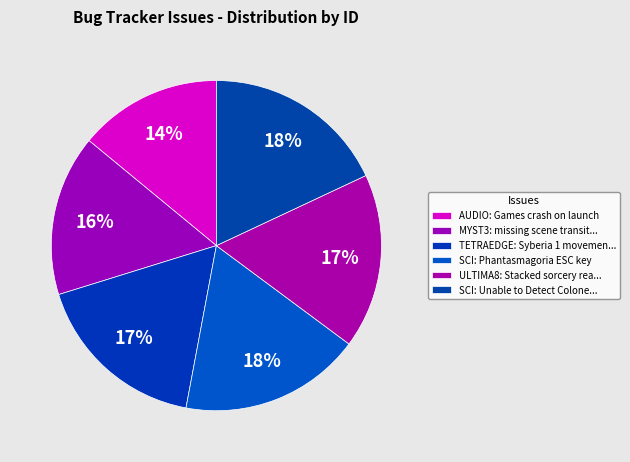

How many segments does this pie chart have?

6